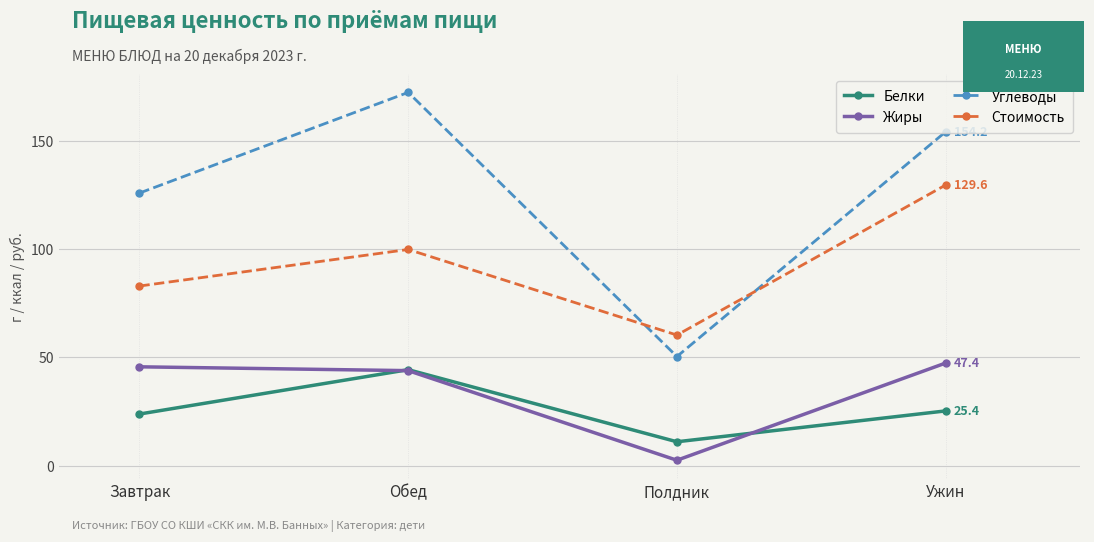

What position from the left is Полдник?

3